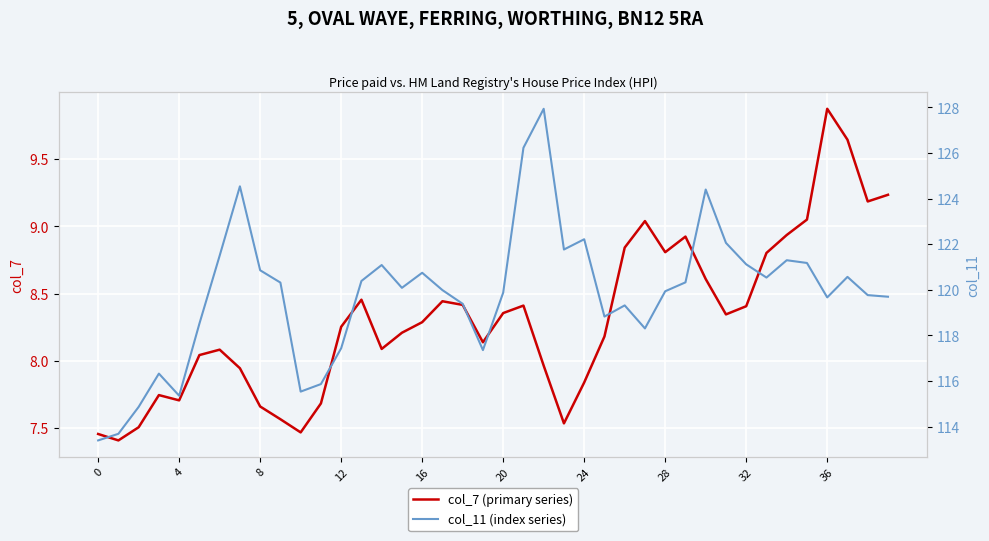

Which category has the highest value in the col_7 (primary series) series?

36